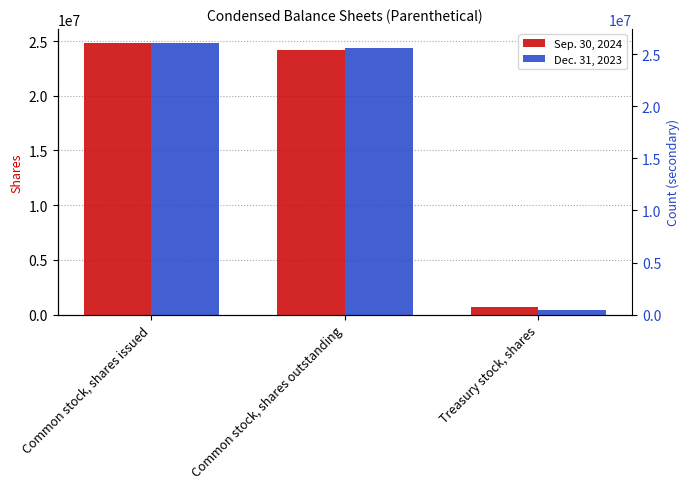

At which label does Sep. 30, 2024 reach its peak?

Common stock, shares issued